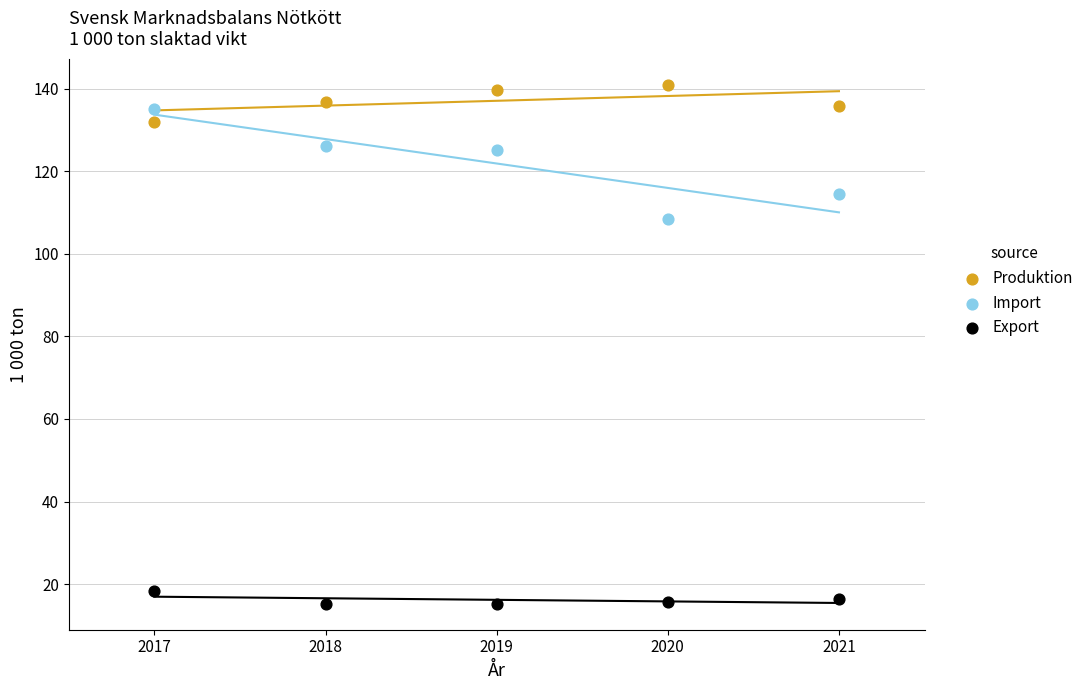

What are all the series names shown in the legend?

Produktion, Import, Export